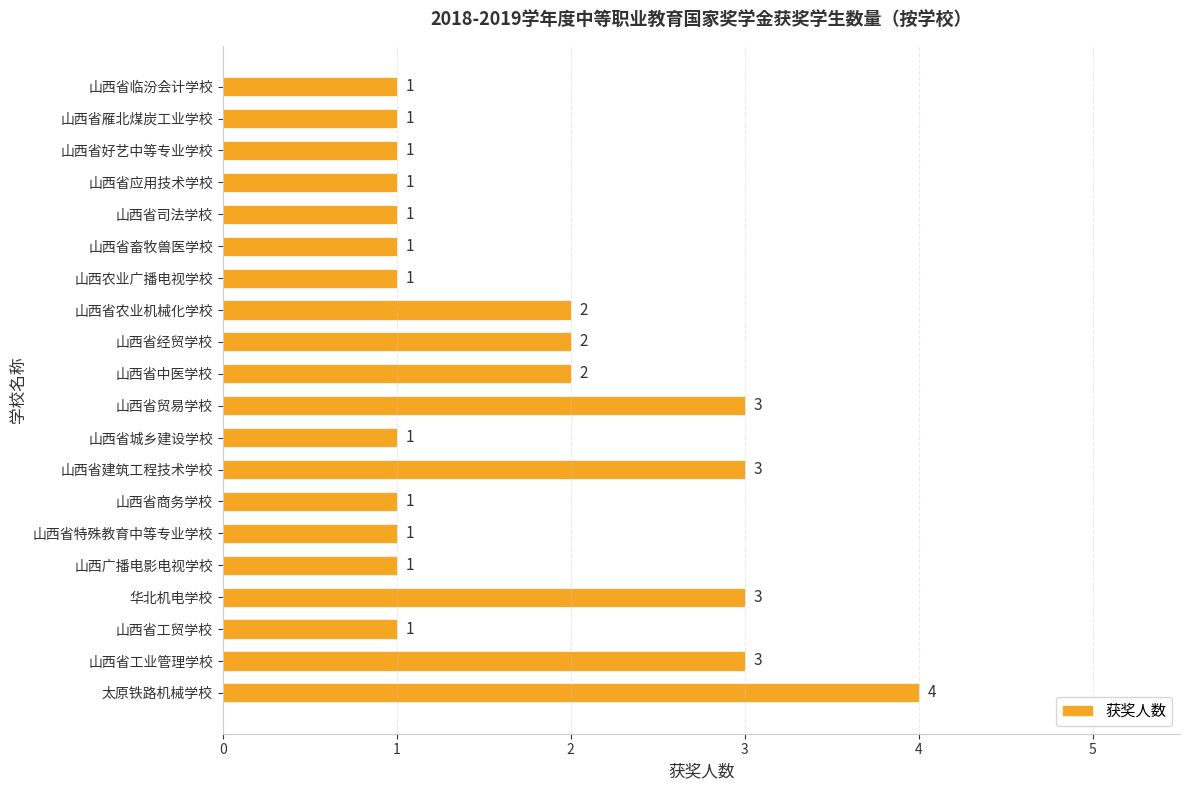

True or false: the data shows 3 at 山西省工业管理学校.

True